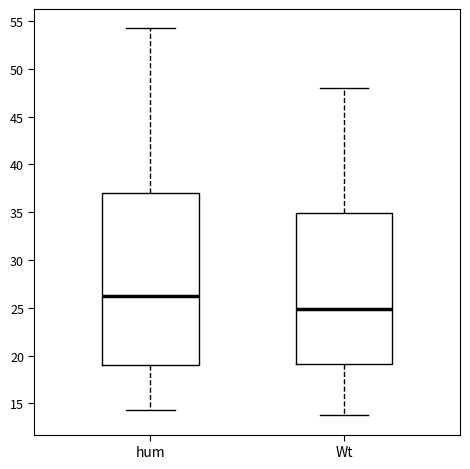

Where does the median line of the box for hum sit on the y-axis? The values are not printed on the chart, so give them approximately, as read against the axis.

26.5